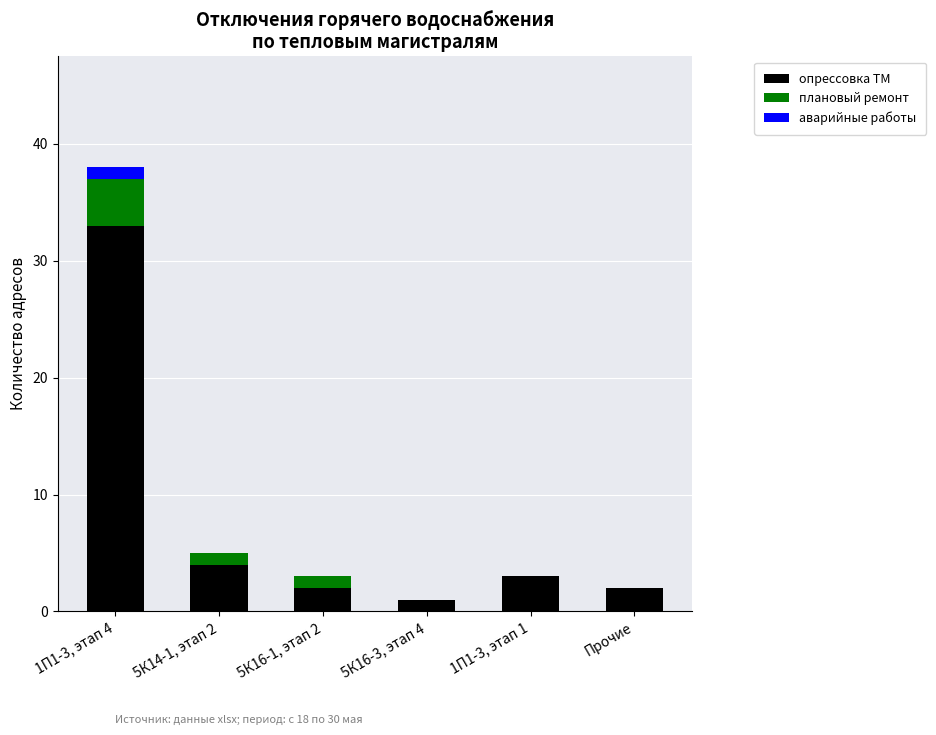

At which category is the sum across all series the highest?

1П1-3, этап 4